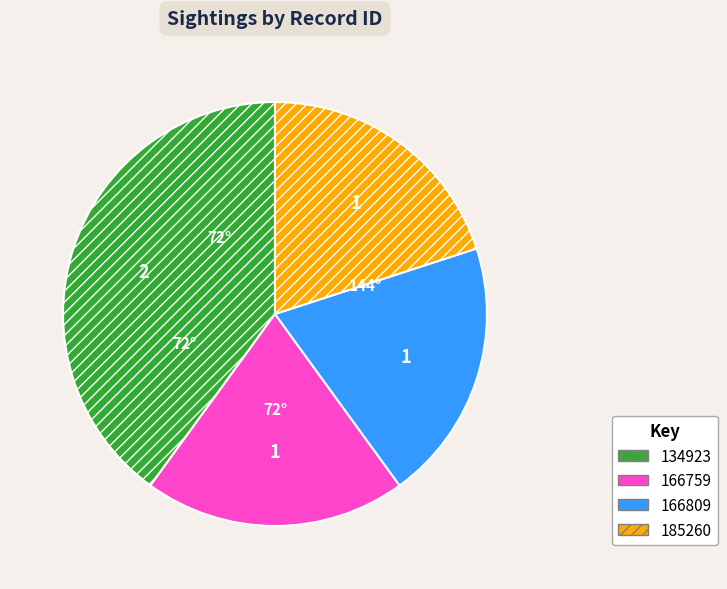

Is there any slice that represents more than half of the pie?

No